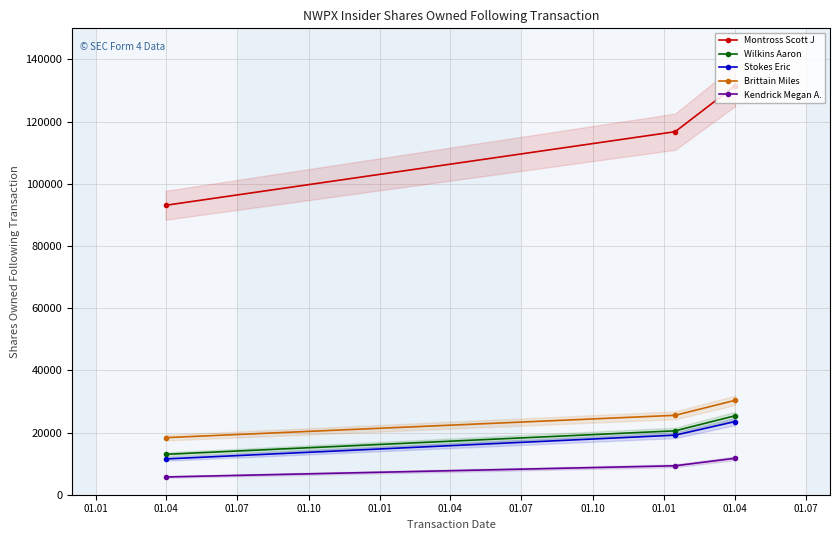

Does the chart display data point markers on the line(s)?

Yes